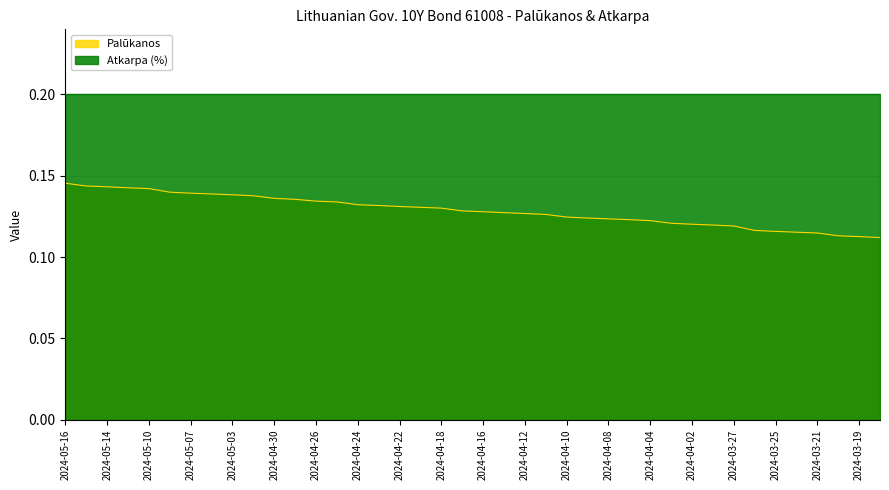

Where is the data nearest to the value 0?

2024-03-18